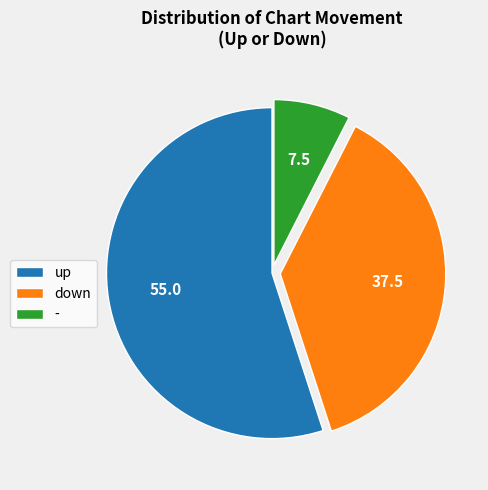

Combined, do - and down account for over 50%?

No